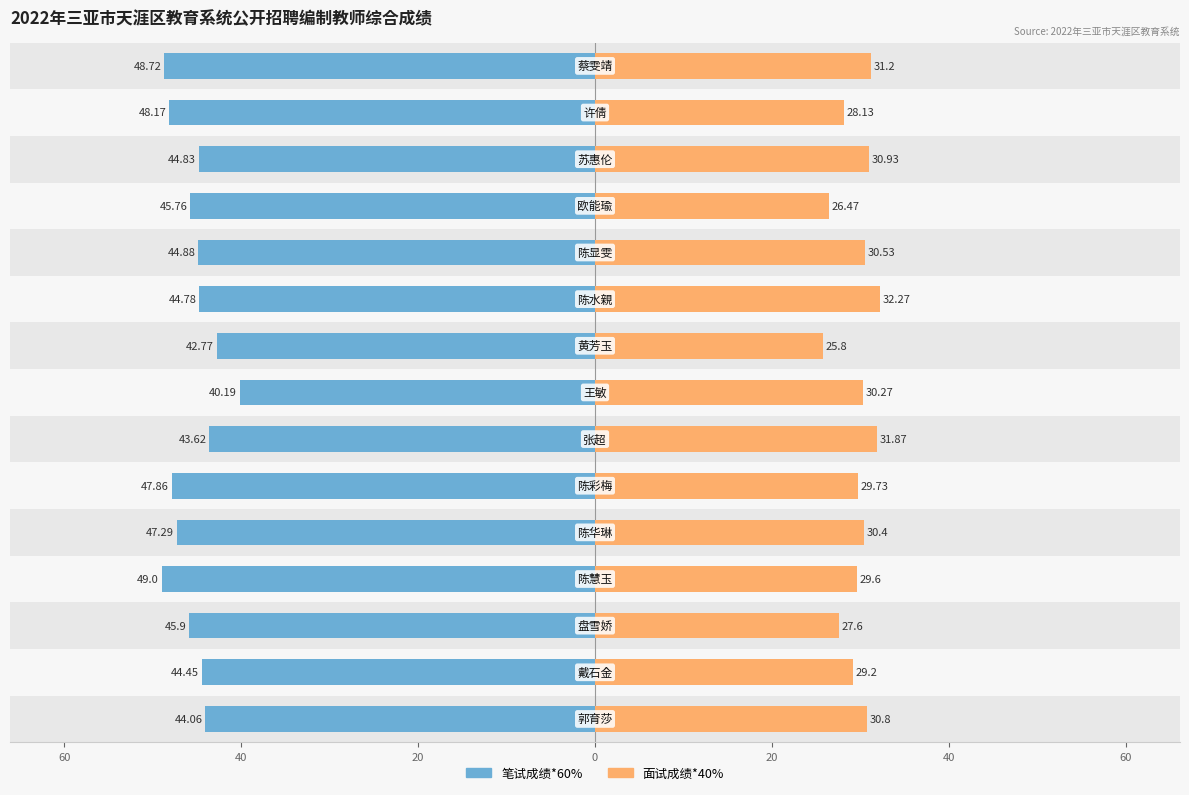

How many data points in 笔试成绩*60% are above -44?

3